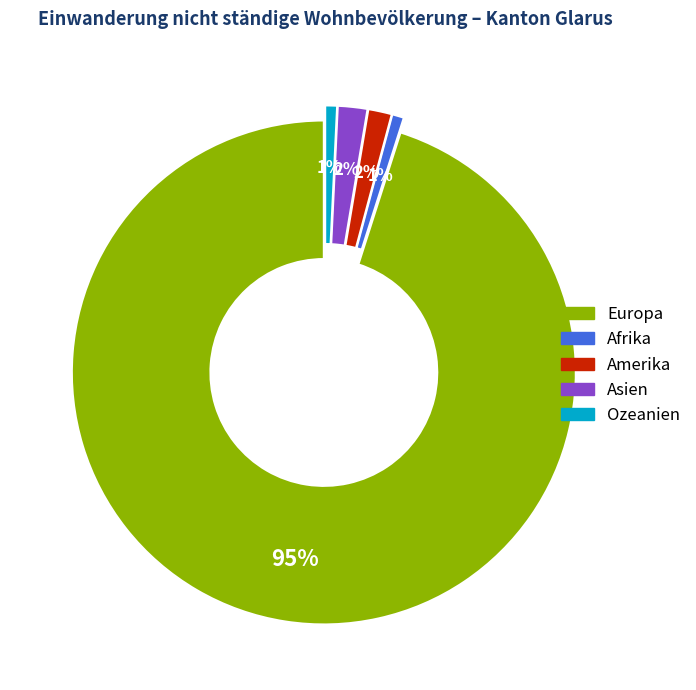

To the nearest percent, what portion does Asien represent?

2%